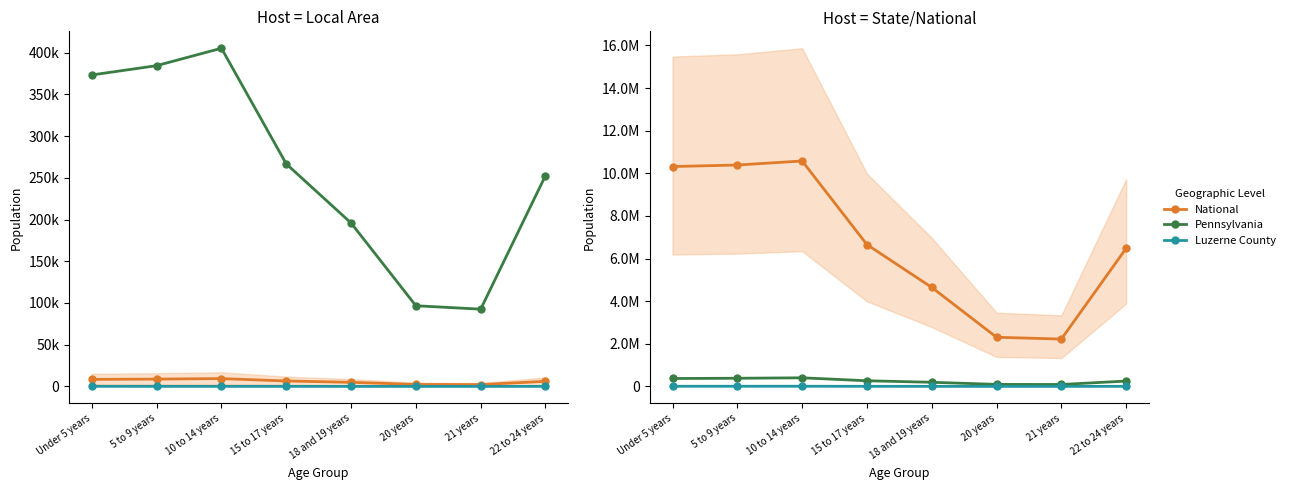

True or false: Luzerne County and National intersect in this chart.

False